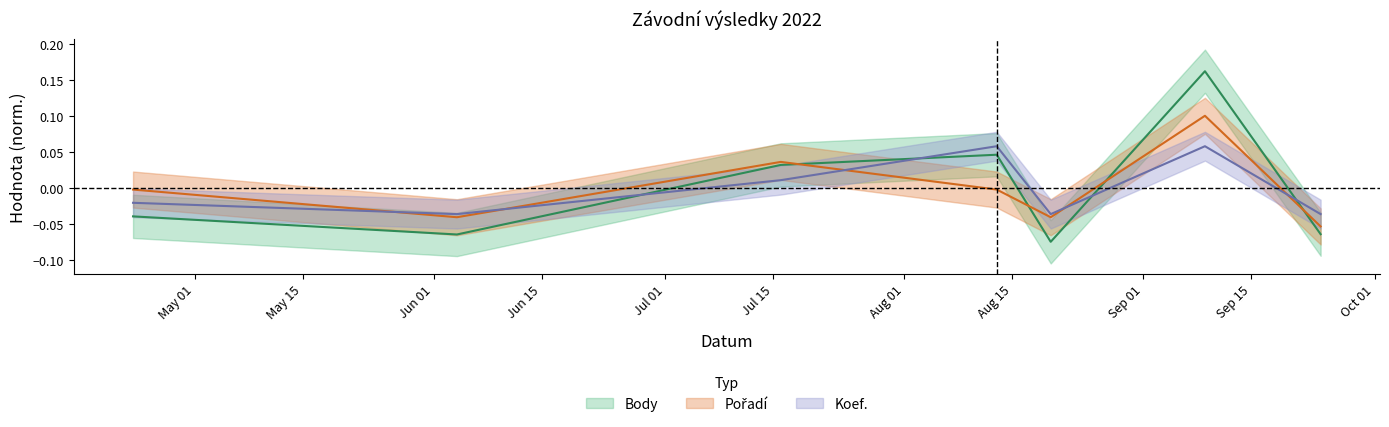

The Body series shows 0.1 at 2022-08-13. True or false?

False